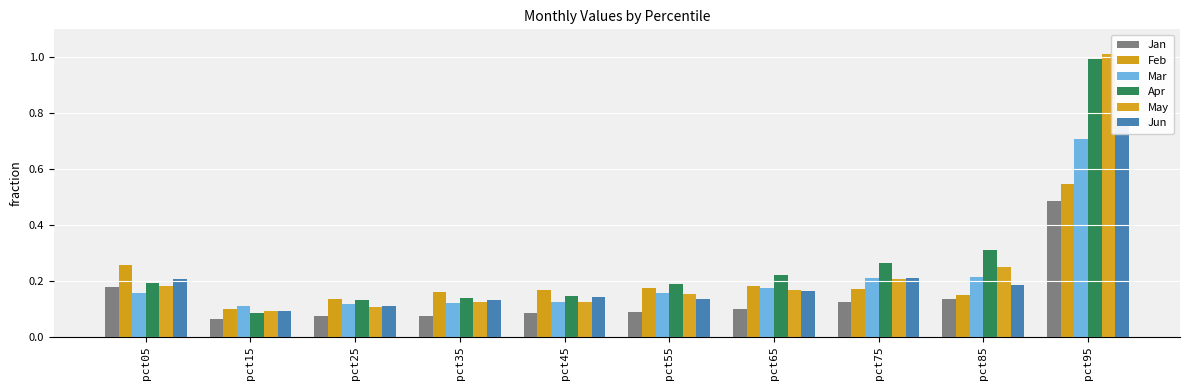

Does the chart contain any negative values?

No